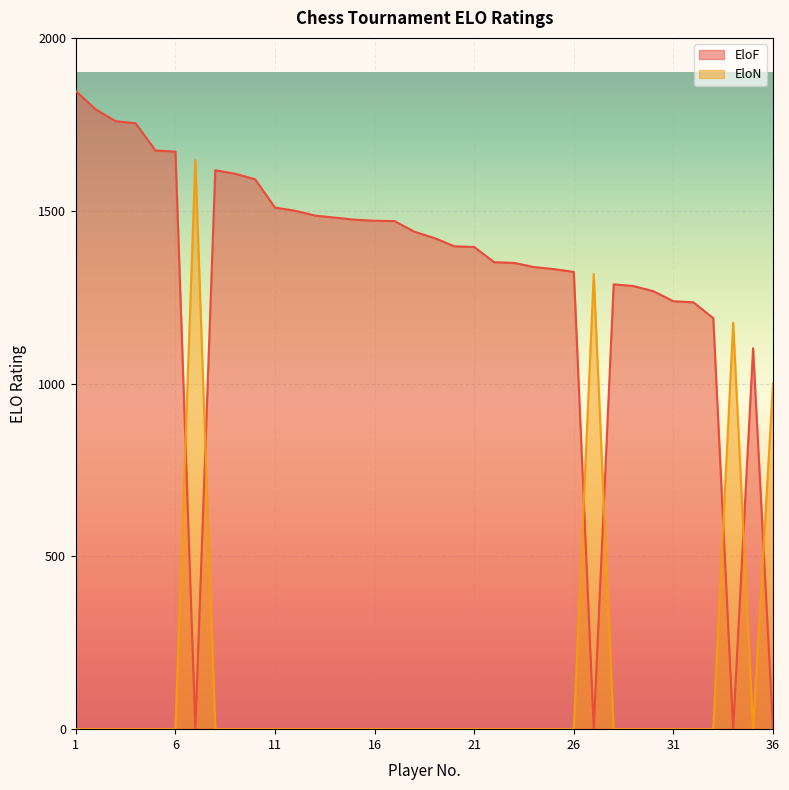

Between 5 and 15, which series saw the biggest shift?

EloF